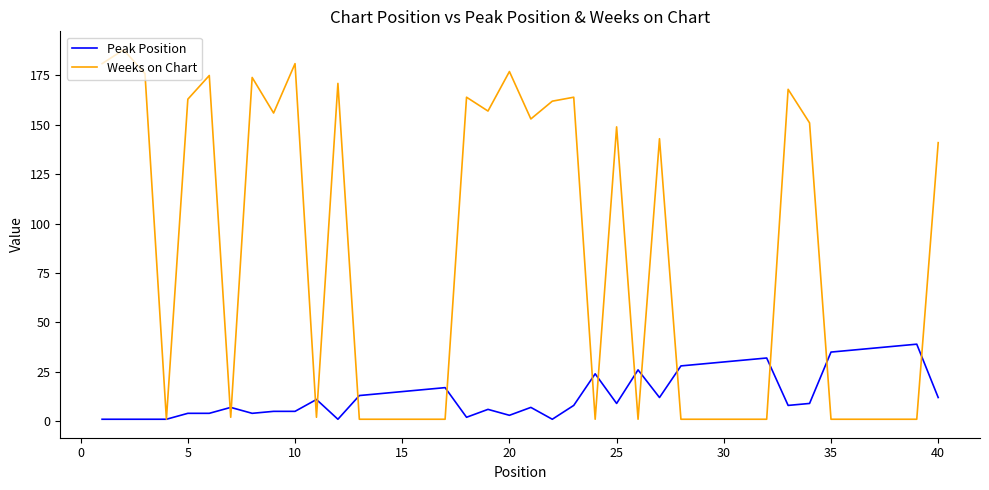

Which series has the largest total across all categories?

Weeks on Chart